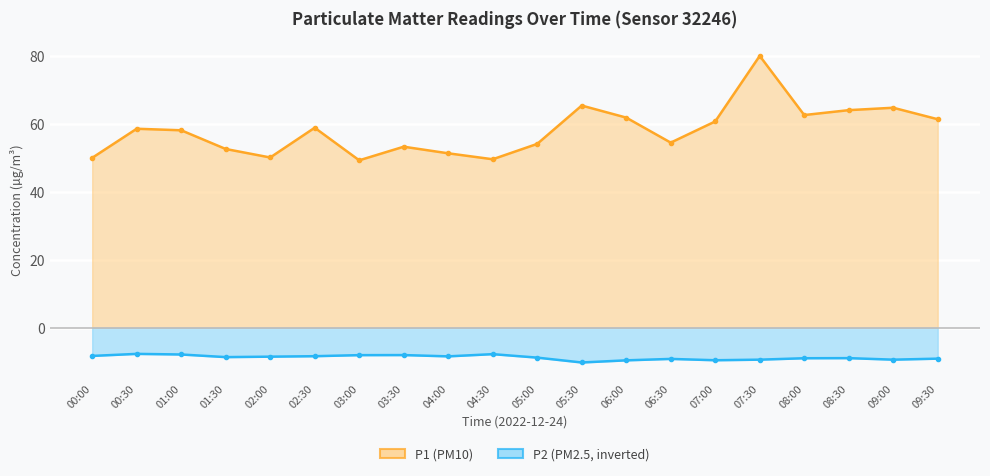

Which category has the lowest value in the P2 series?

05:30